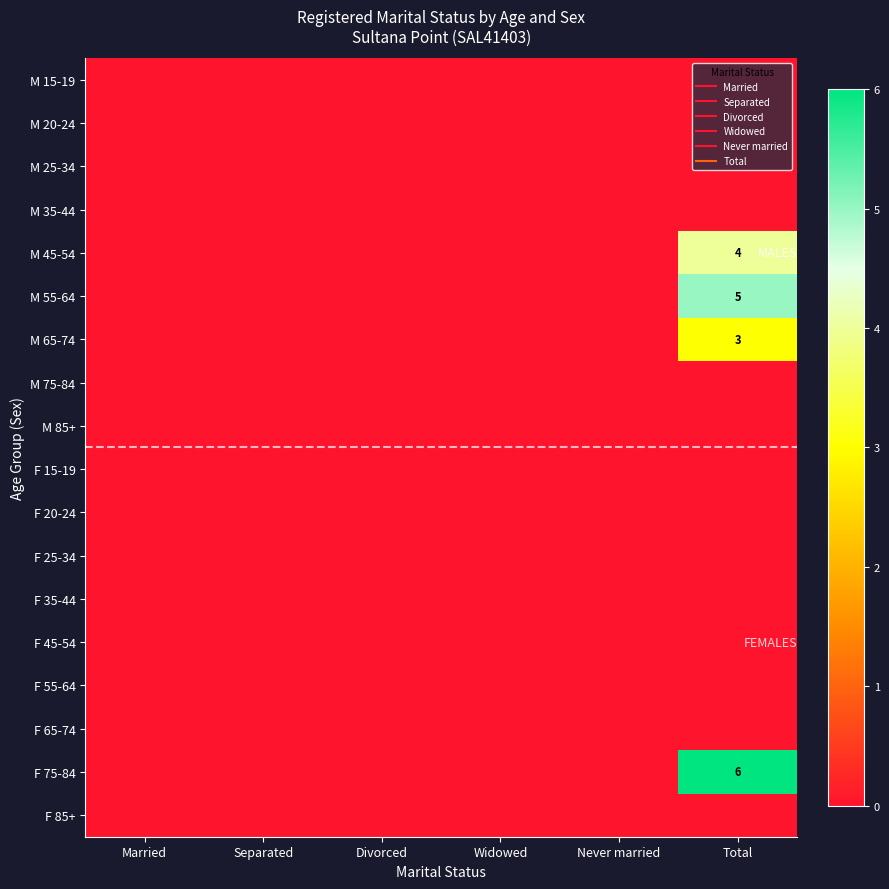

Is it true that F 65-74 equals 0 at Total?

True